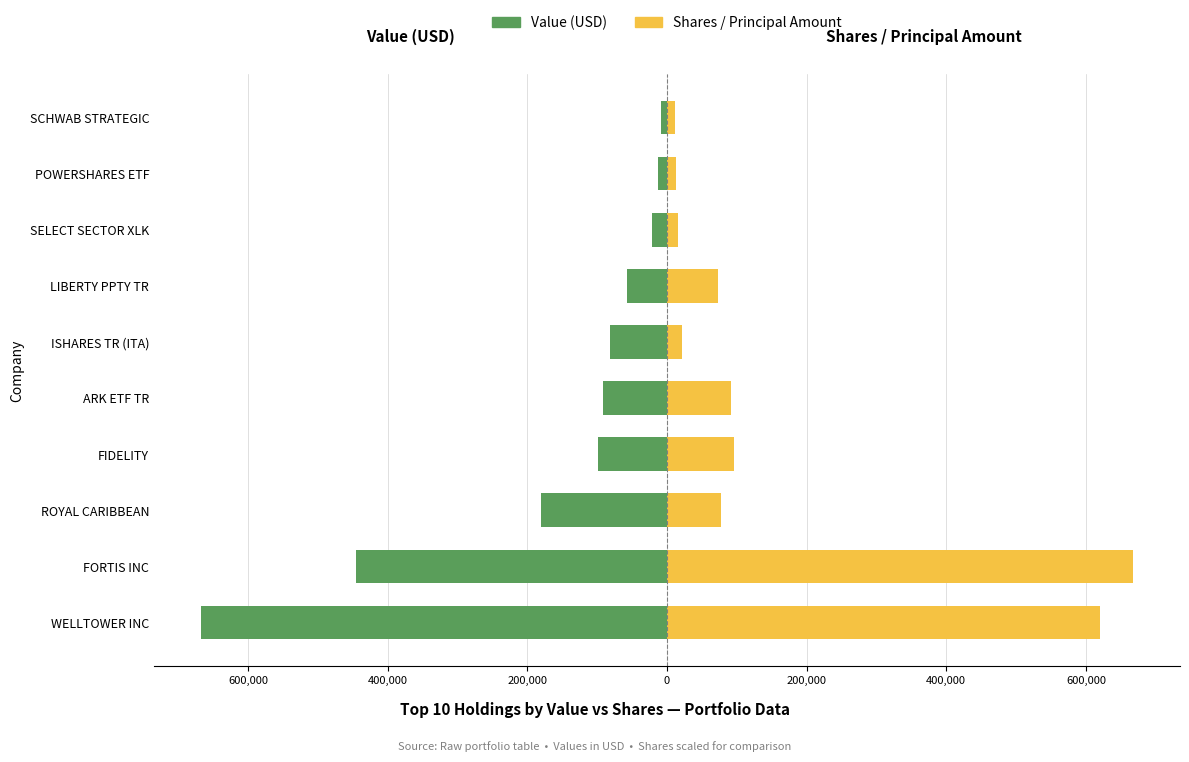

Is the value of Shares / Principal Amount at FORTIS INC greater than the value of Value (USD) at SCHWAB STRATEGIC?

Yes